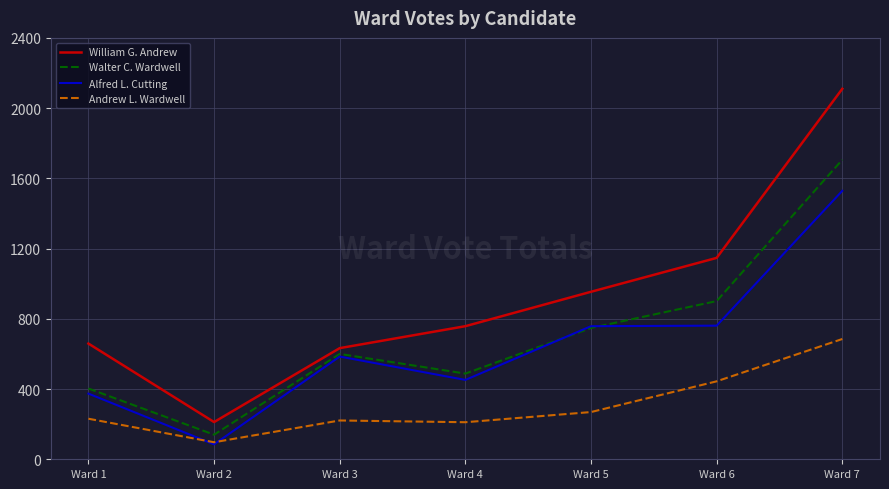

Is this an area chart (filled region under the line)?

No